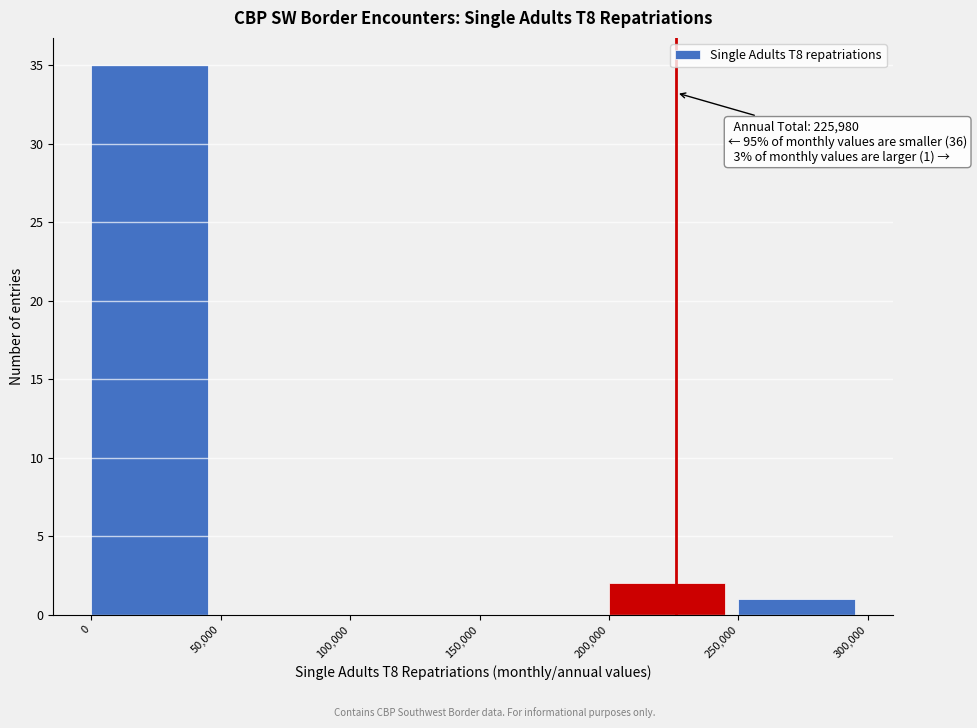

Which range on the x-axis has the tallest bar?

0 to 50,000